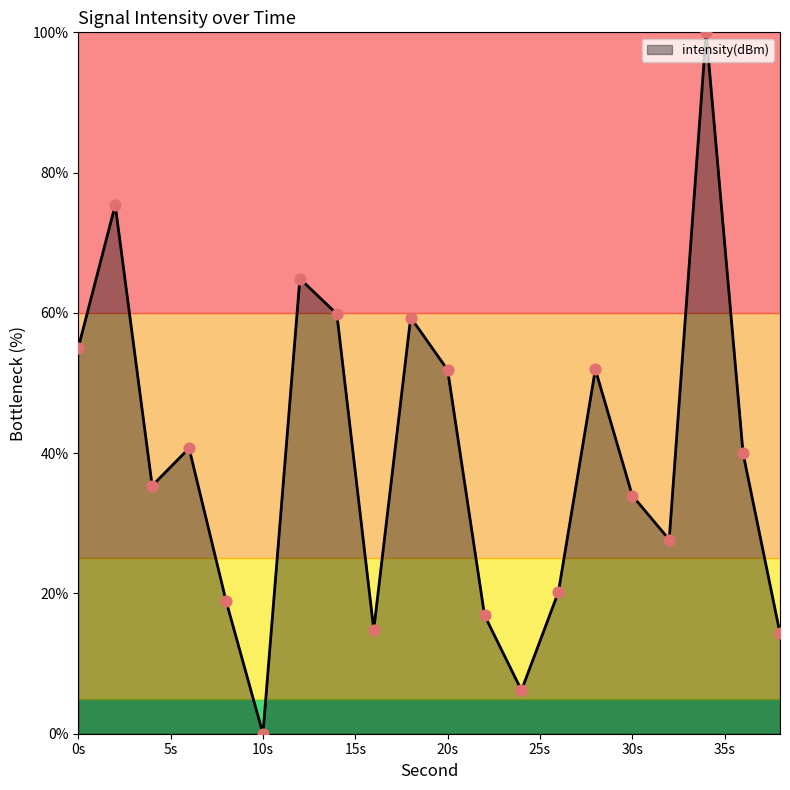

What is the maximum value shown in the chart?

100.0